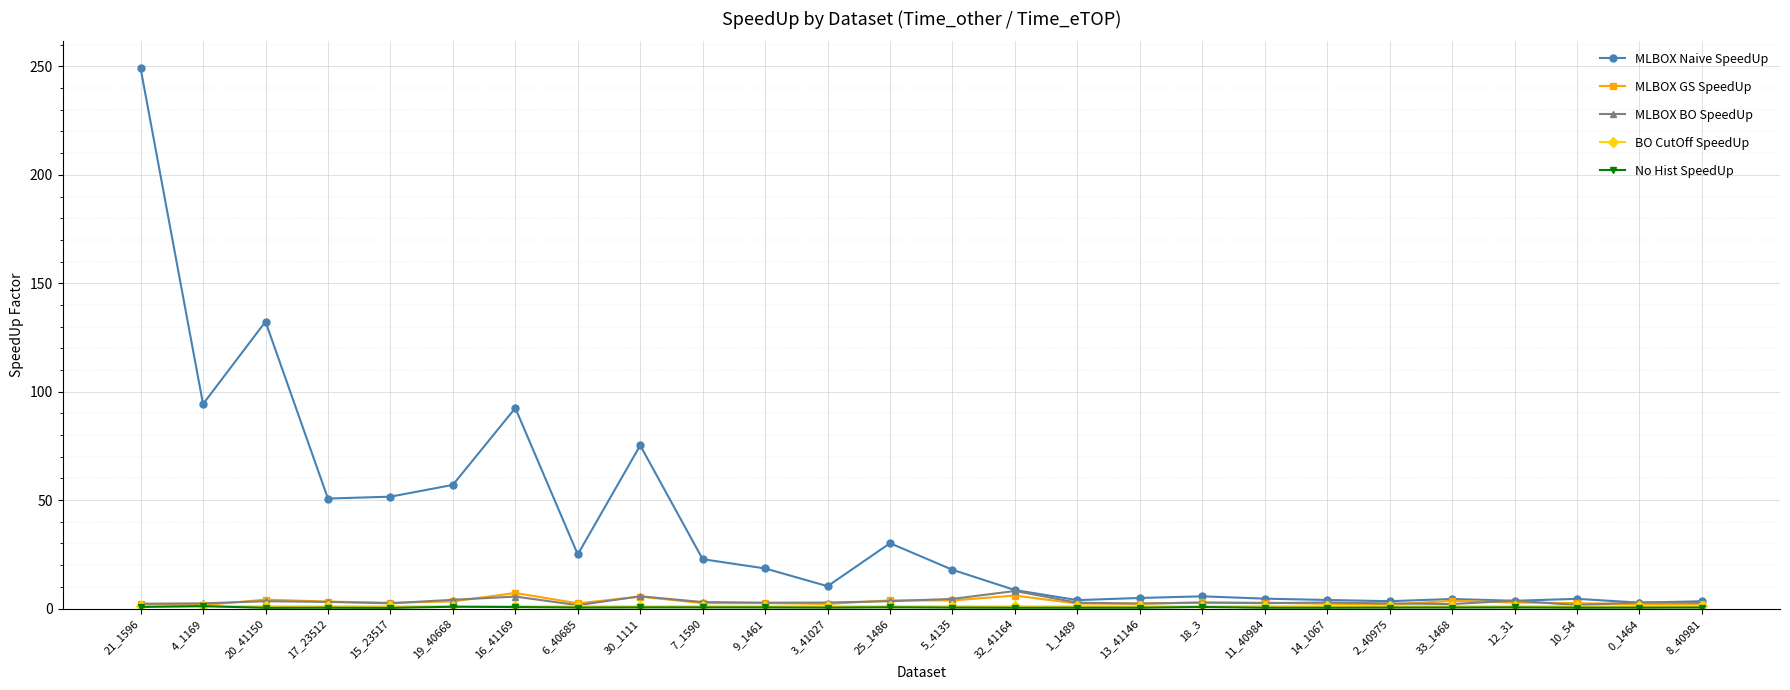

At which category is the sum across all series the highest?

21_1596